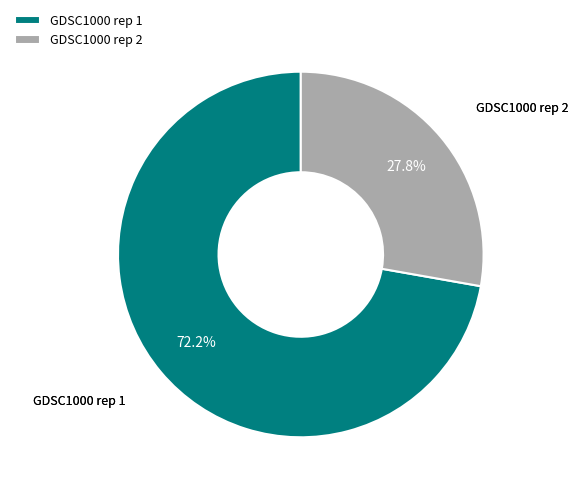

Do GDSC1000 rep 2 and GDSC1000 rep 1 together represent more than half of the pie?

Yes